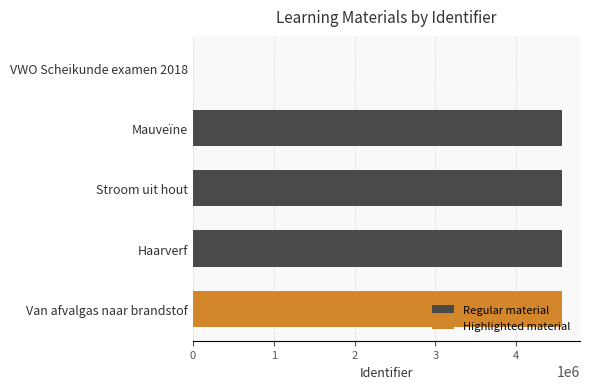

The value of Regular material at Mauveïne is 4561721. True or false?

True